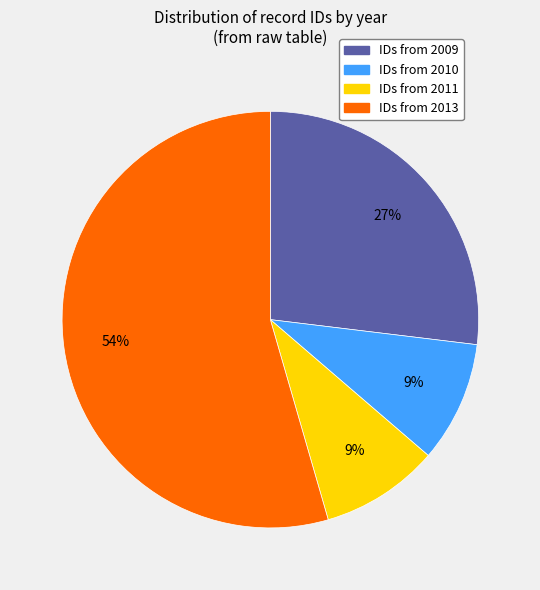

To the nearest percent, what is the average slice percentage?

25%